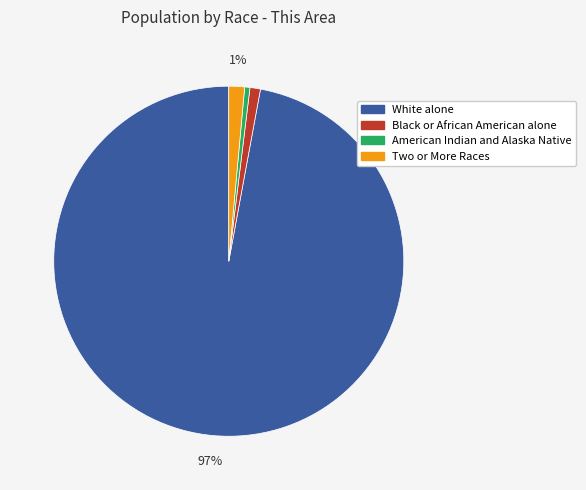

Which has a higher value, American Indian and Alaska Native or Two or More Races?

Two or More Races